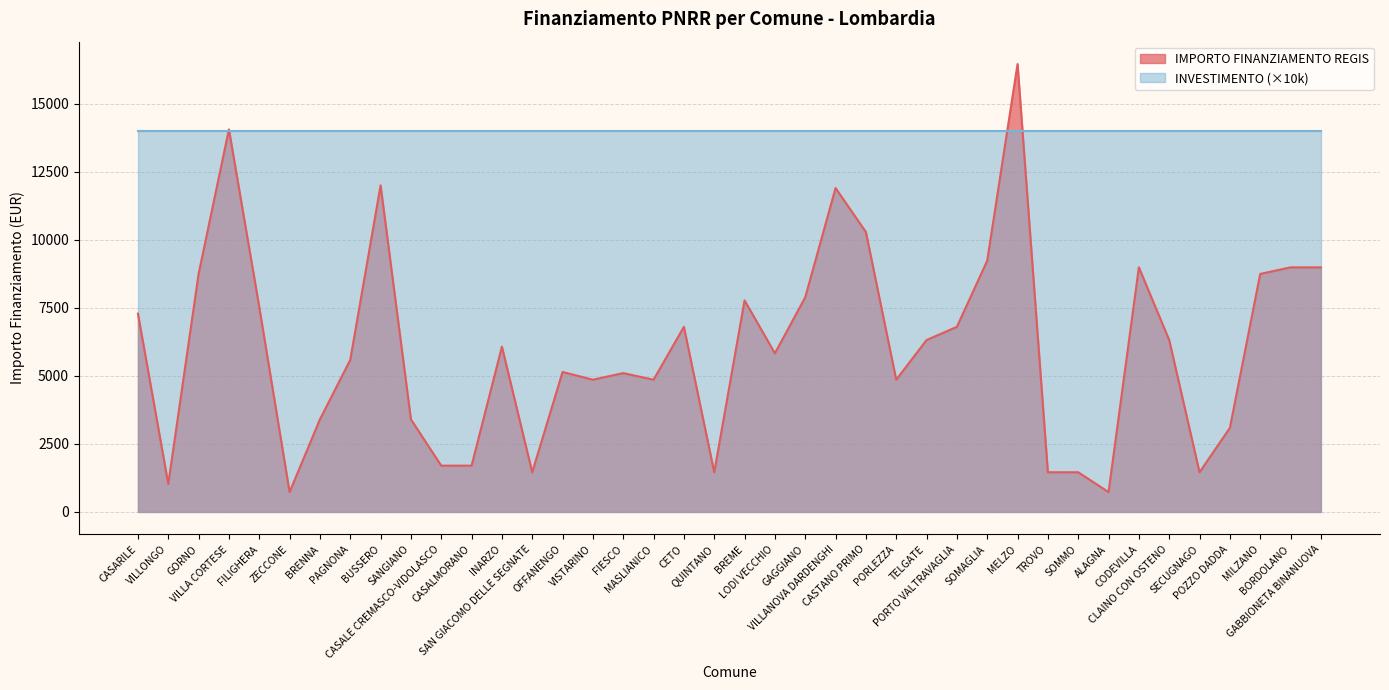

What is the value of the 28th point from the left?

6804